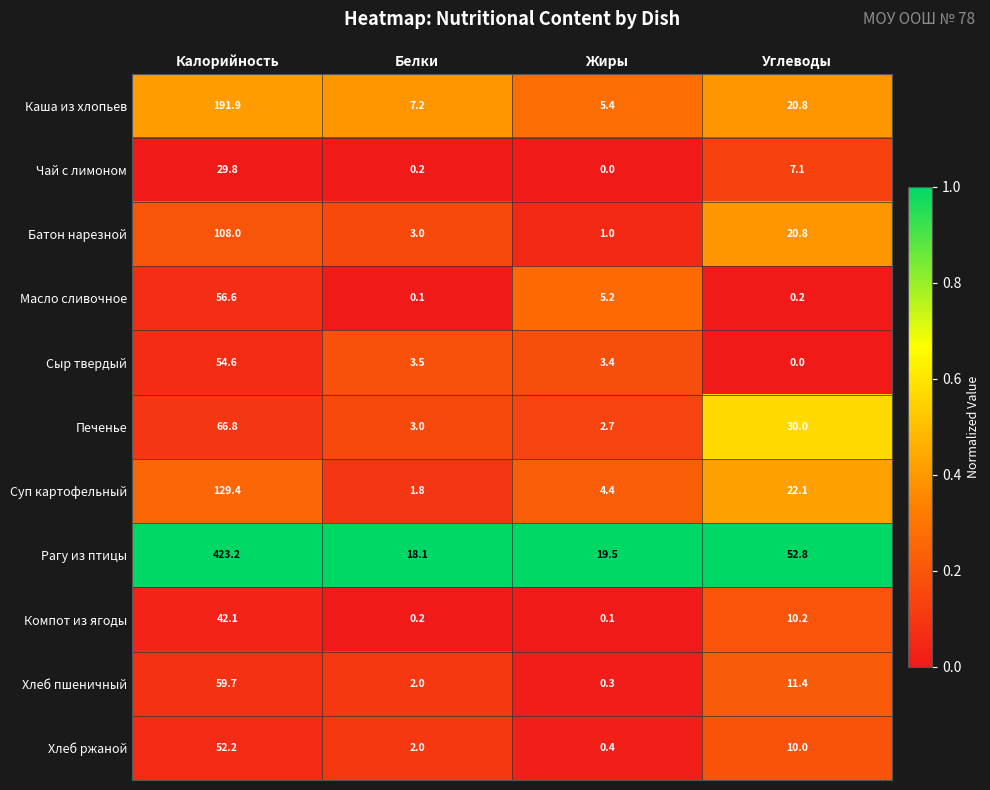

Which category has the lowest value in the Хлеб пшеничный series?

Жиры